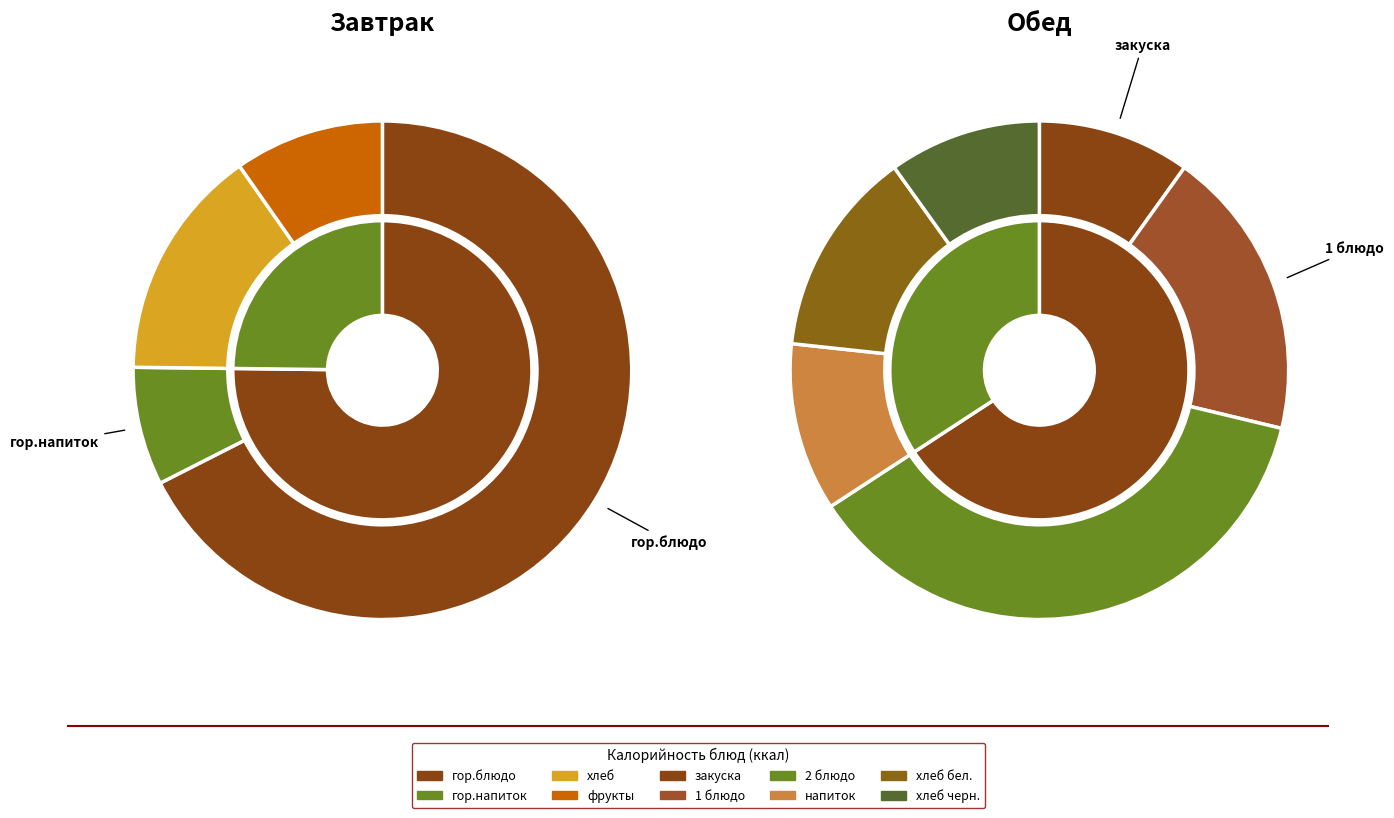

To the nearest percent, what percentage of the pie is гор.блюдо?

68%